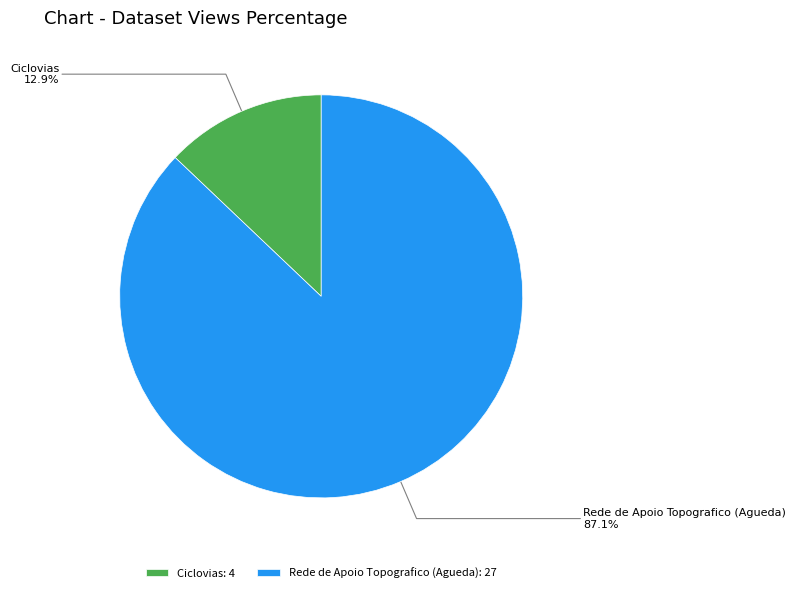

How many slices are in this pie chart?

2